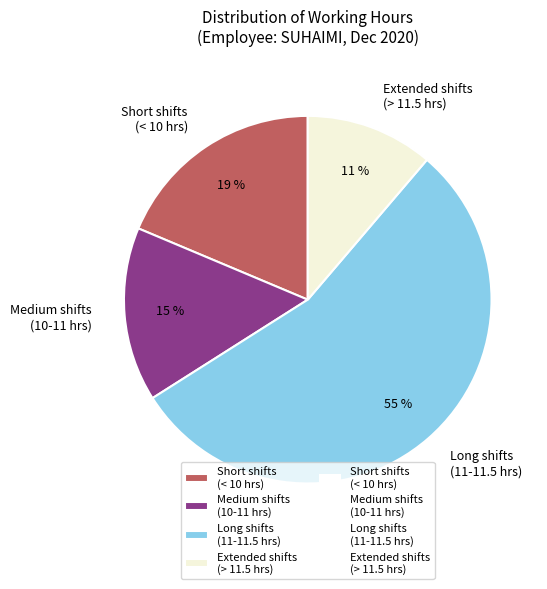

Do Medium shifts (10-11 hrs) and Short shifts (< 10 hrs) together represent more than half of the pie?

No